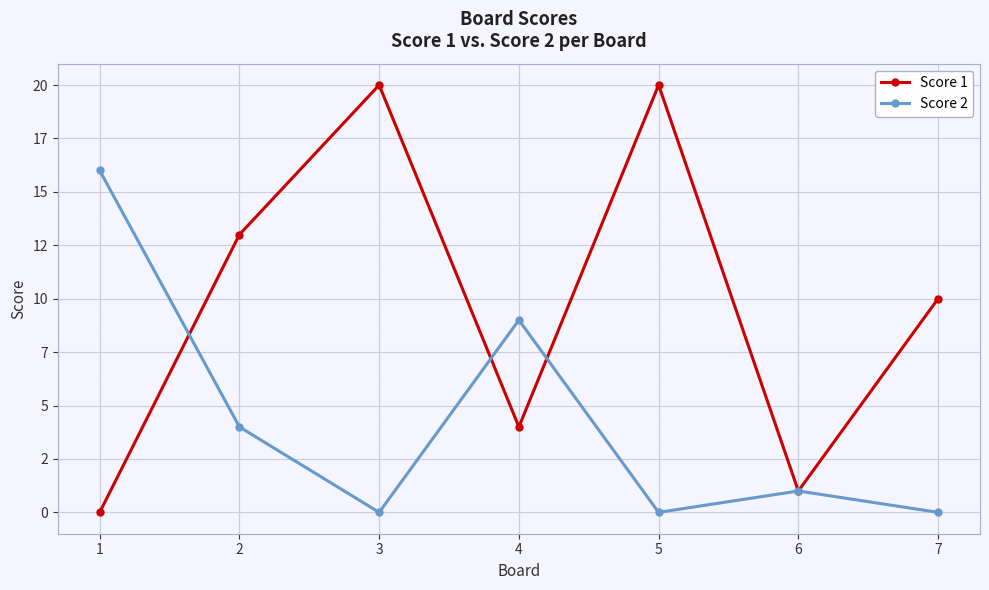

Is this an area chart (filled region under the line)?

No